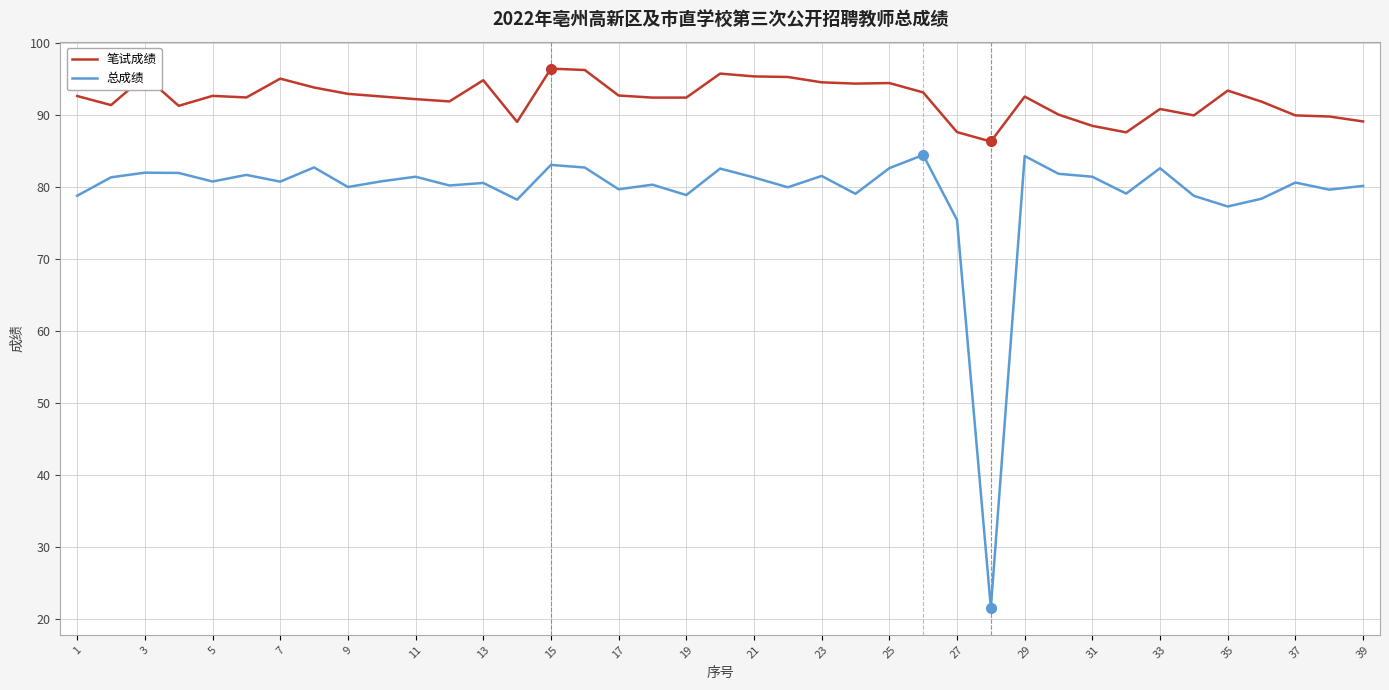

List the series in order of their overall mean, highest first.

笔试成绩, 总成绩